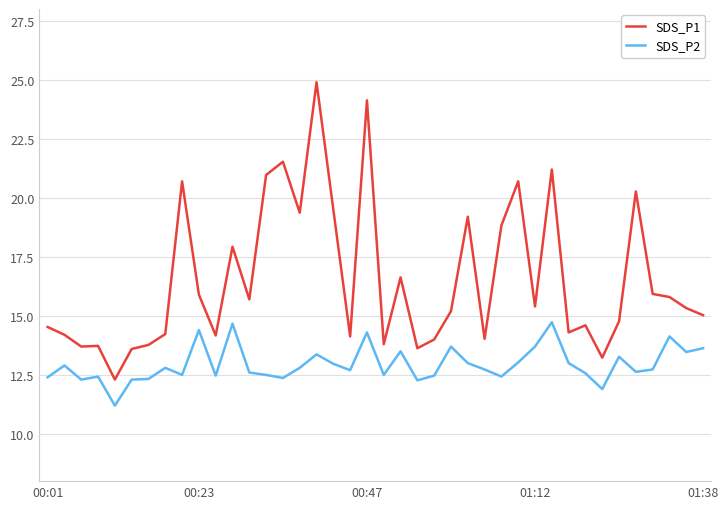

Which series has the largest total across all categories?

SDS_P1